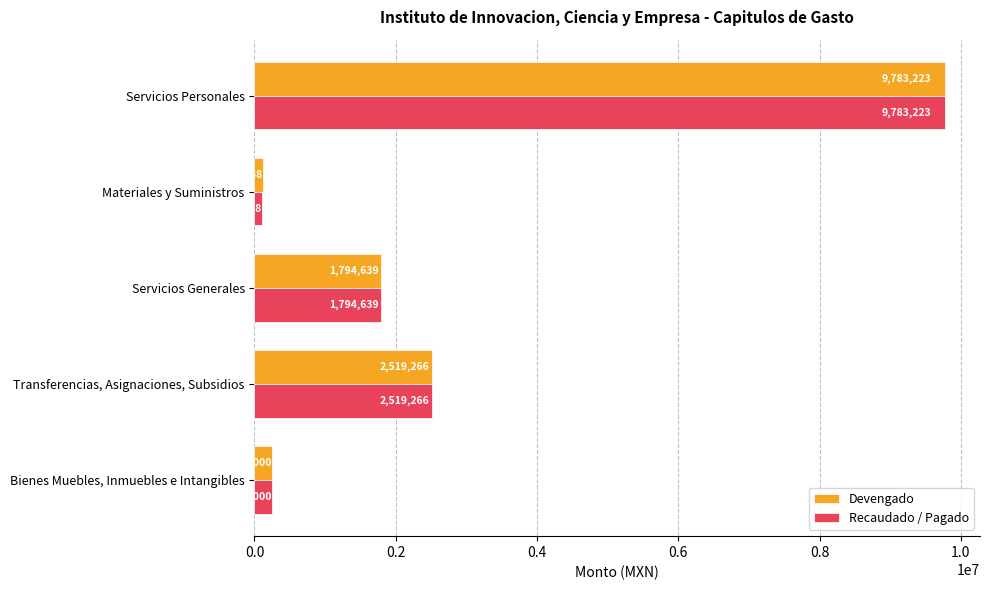

What are all the series names shown in the legend?

Devengado, Recaudado / Pagado